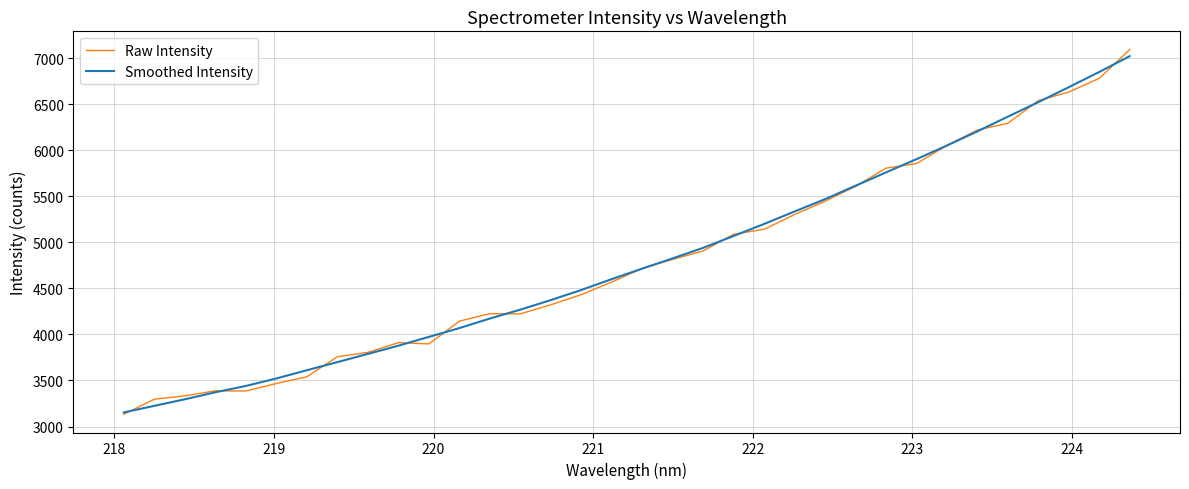

What is the smallest value displayed?

3133.2